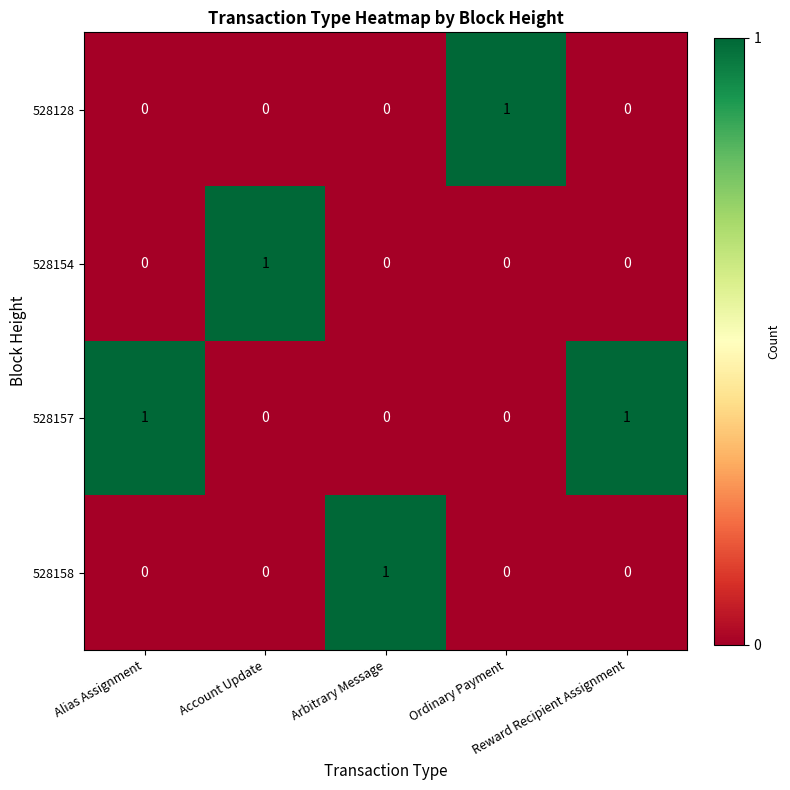

What is the spread (max minus min) of values at Ordinary Payment?

1